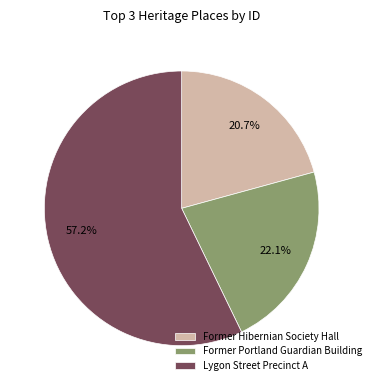

Combined, do Former Hibernian Society Hall and Lygon Street Precinct A account for over 50%?

Yes